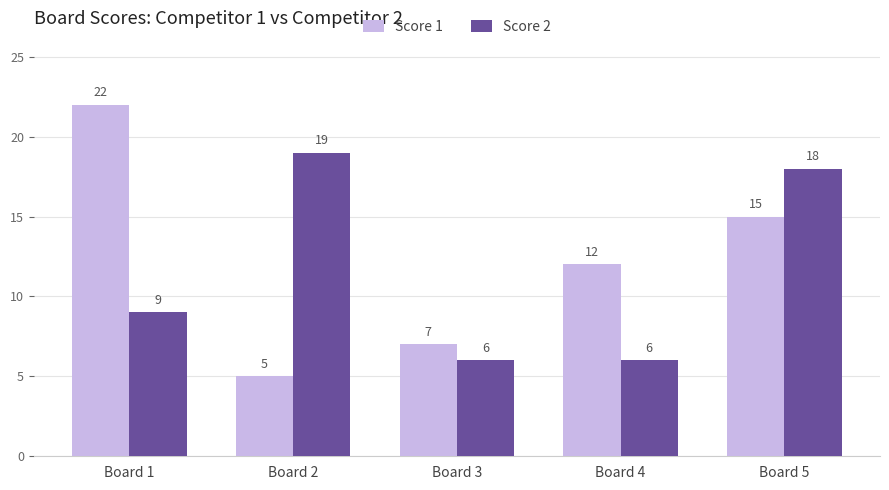

Which series has the widest spread of values?

Score 1